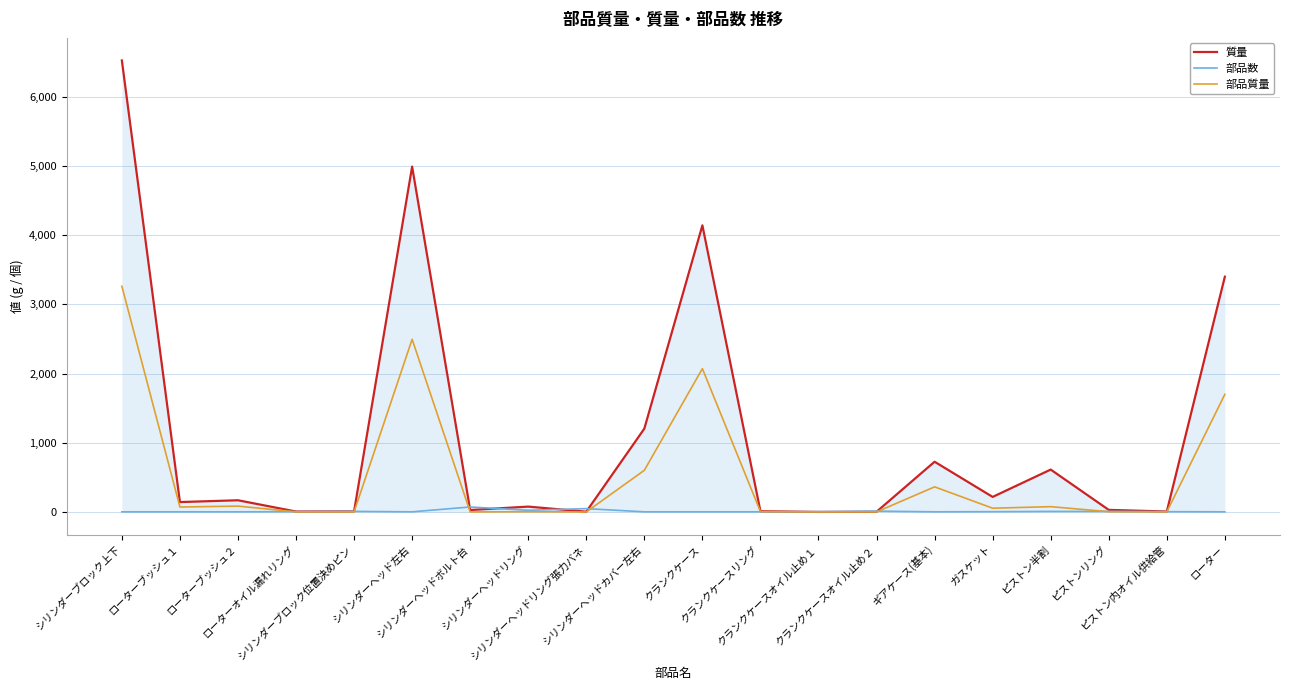

Rank the series by their maximum value, from highest to lowest.

質量, 部品質量, 部品数